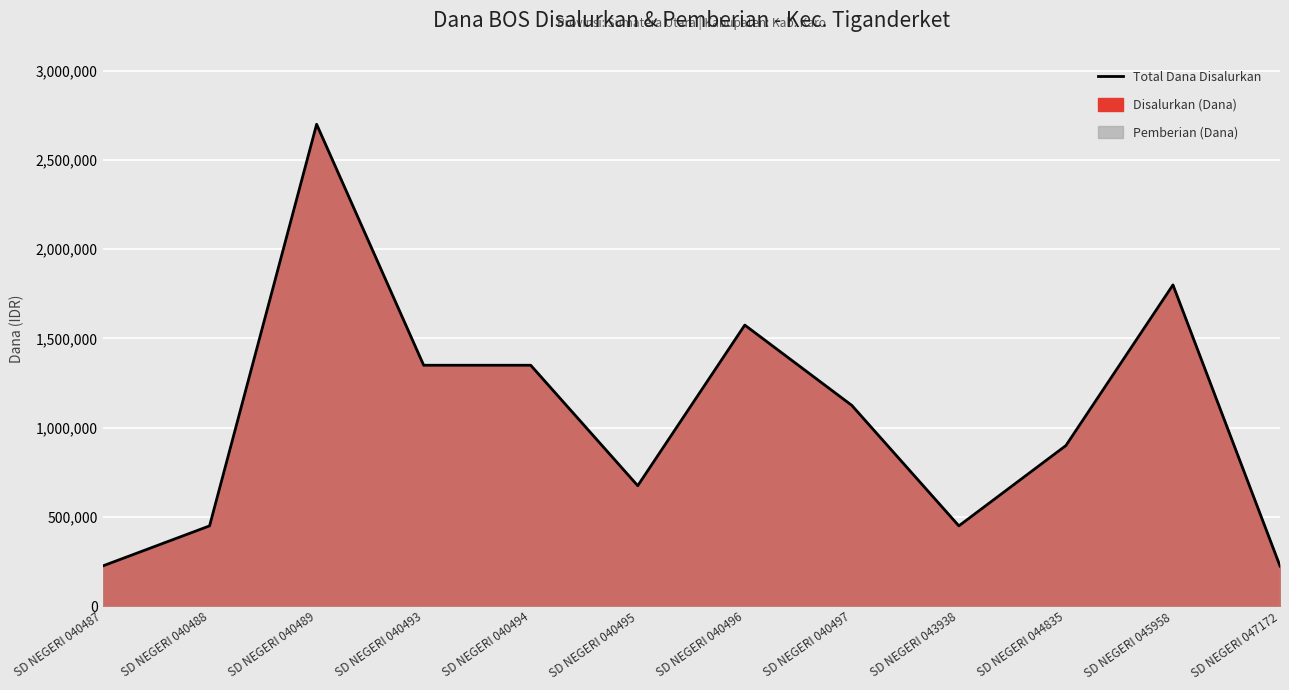

The value at SD NEGERI 040495 is 1132210. True or false?

False